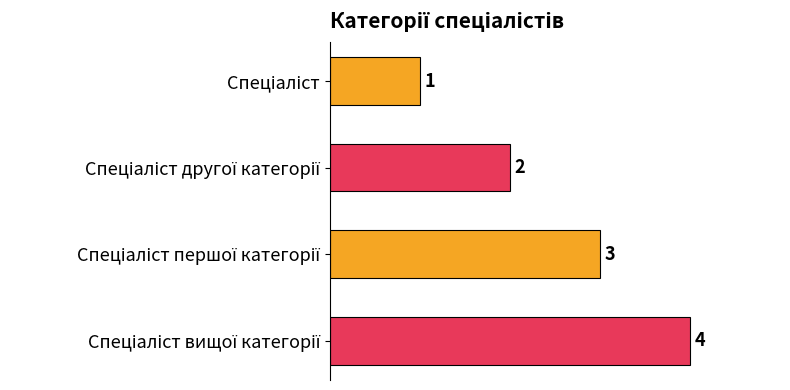

What is the greatest value displayed?

4